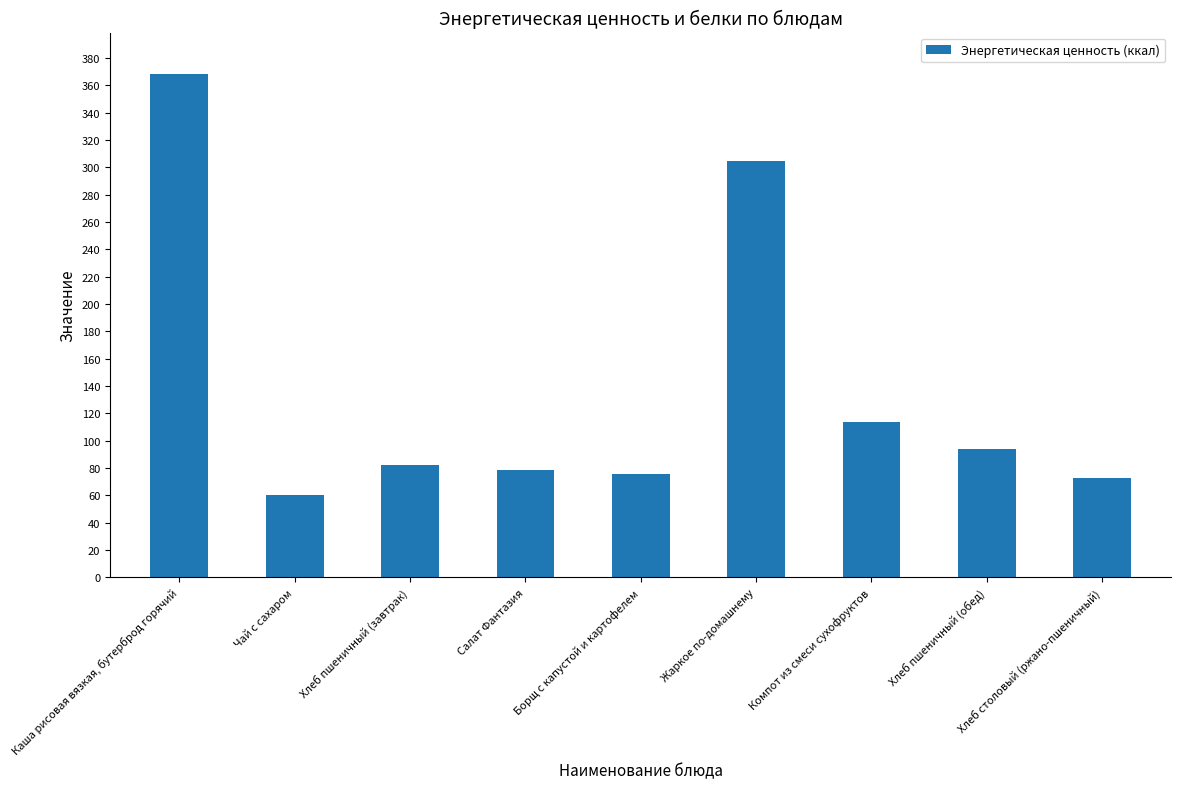

Which has a higher value, Салат Фантазия or Хлеб столовый (ржано-пшеничный)?

Салат Фантазия